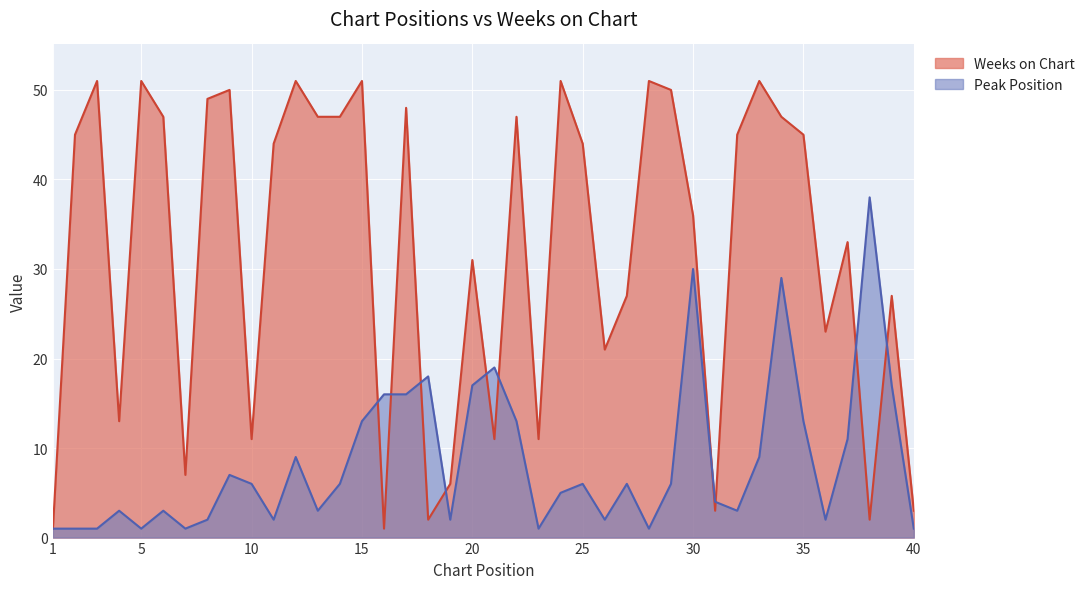

What is the maximum value for Weeks on Chart?

51